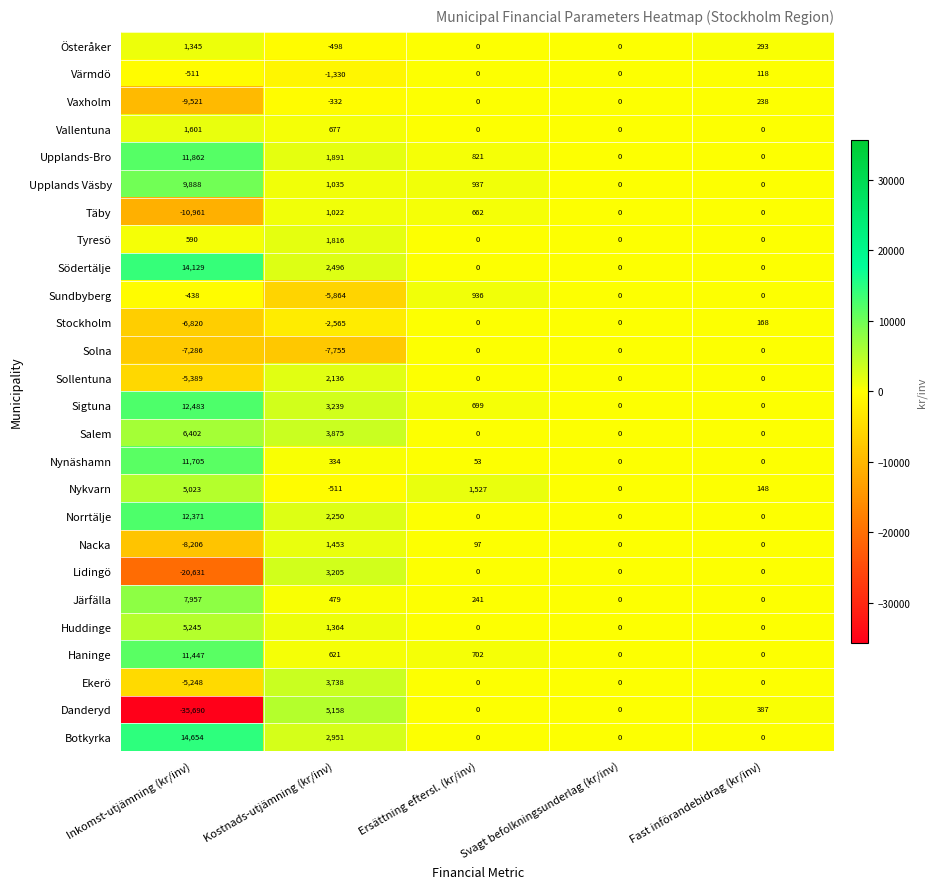

Which series has the largest range (max minus min)?

Danderyd